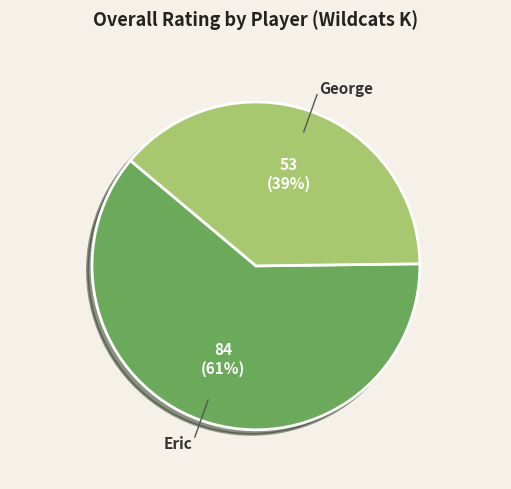

To the nearest percent, what portion does George represent?

39%